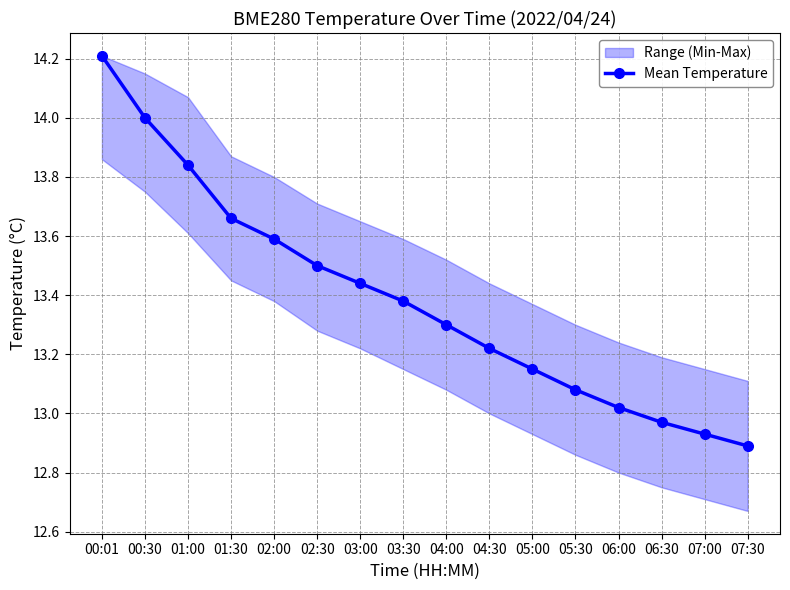

What position from the right is 06:30?

3